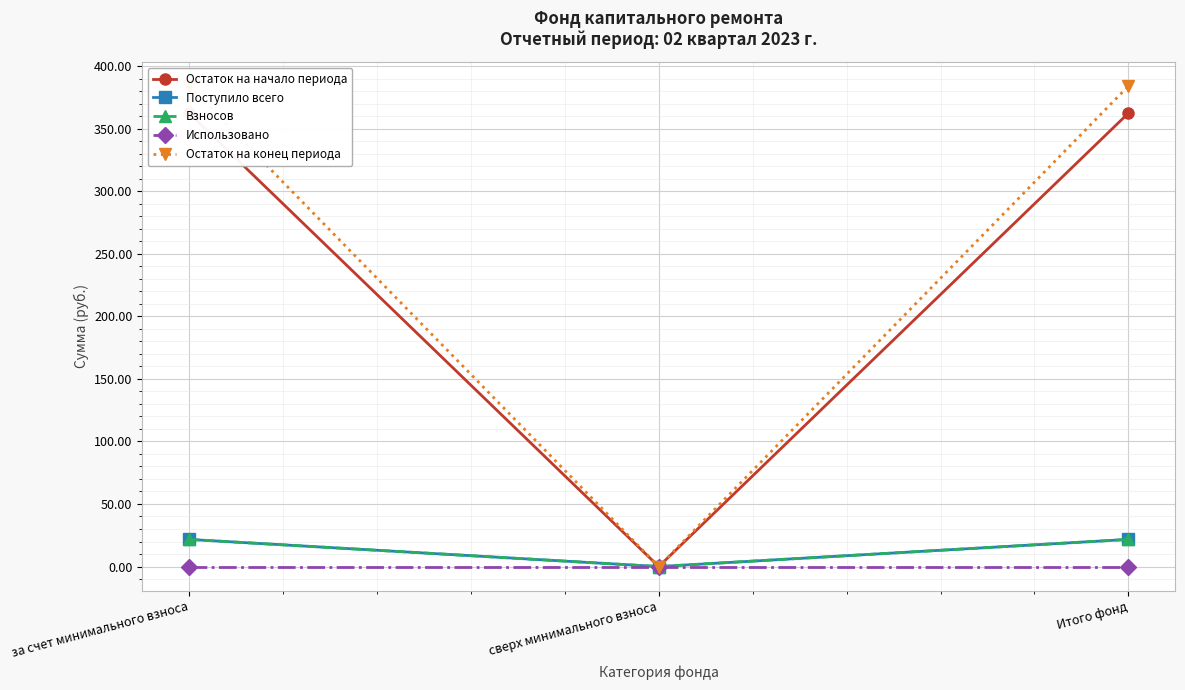

Rank the series by their maximum value, from lowest to highest.

Использовано, Поступило всего, Взносов, Остаток на начало периода, Остаток на конец периода